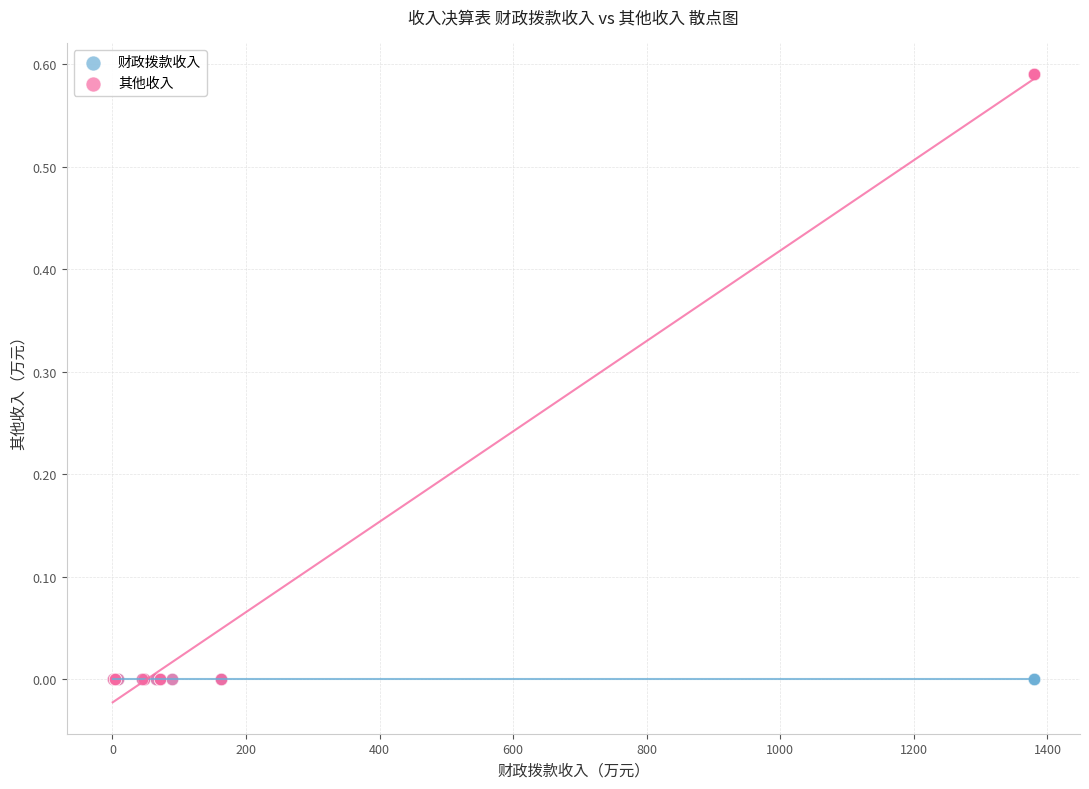

What are all the series names shown in the legend?

财政拨款收入, 其他收入